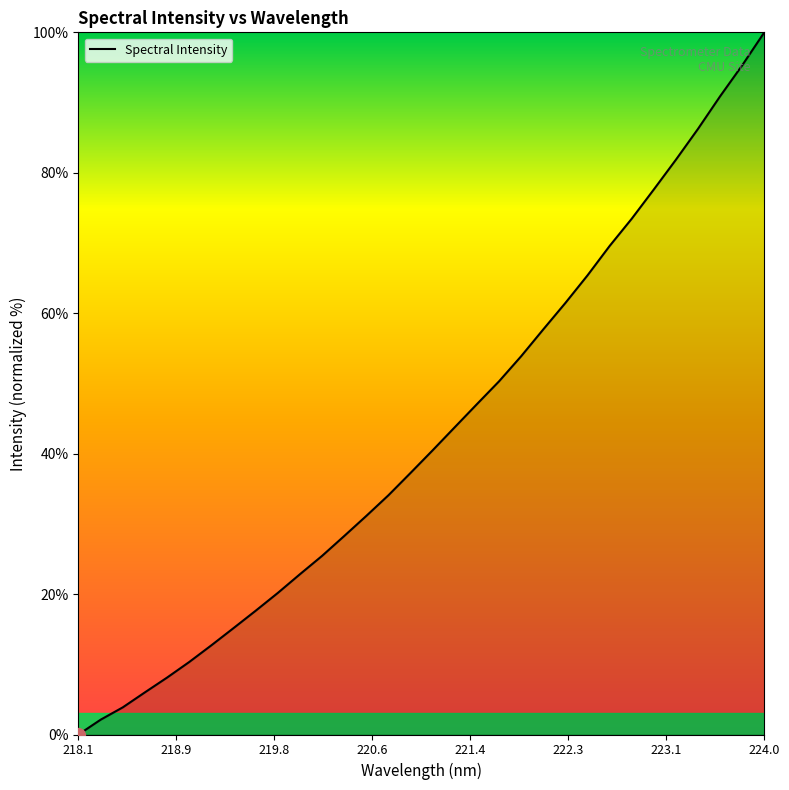

What is the maximum value shown in the chart?

100.0